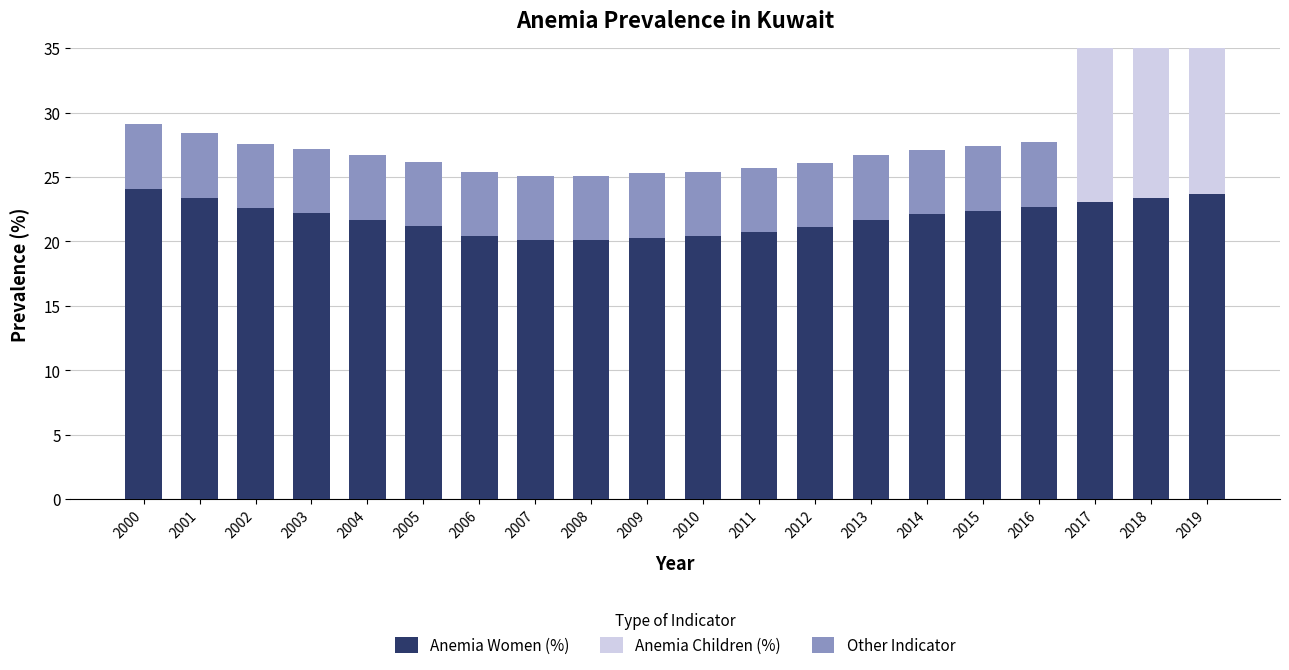

How many groups of bars are there?

20